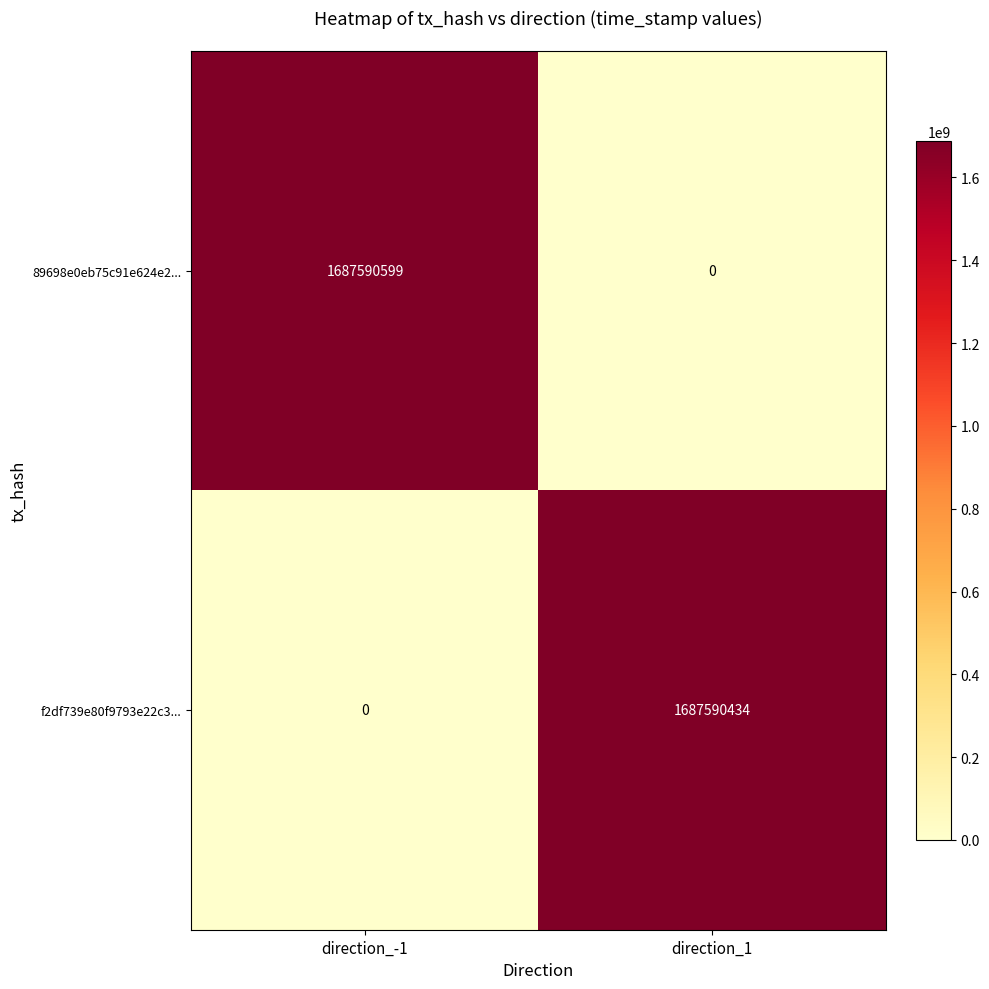

What is the spread (max minus min) of values at direction_-1?

1687590599